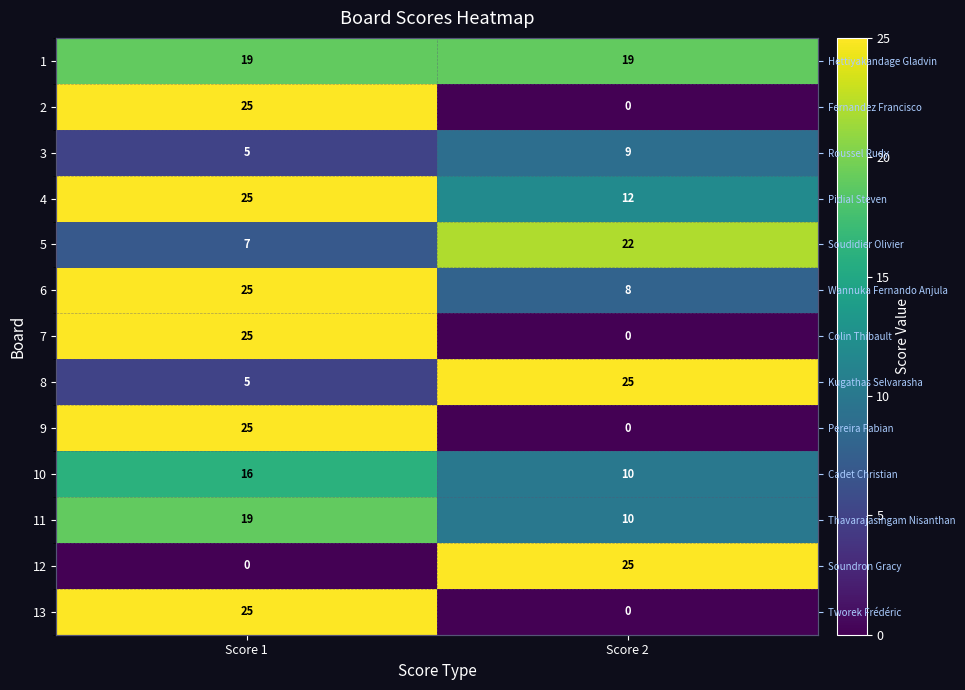

What is the lowest value of the 8 series?

5